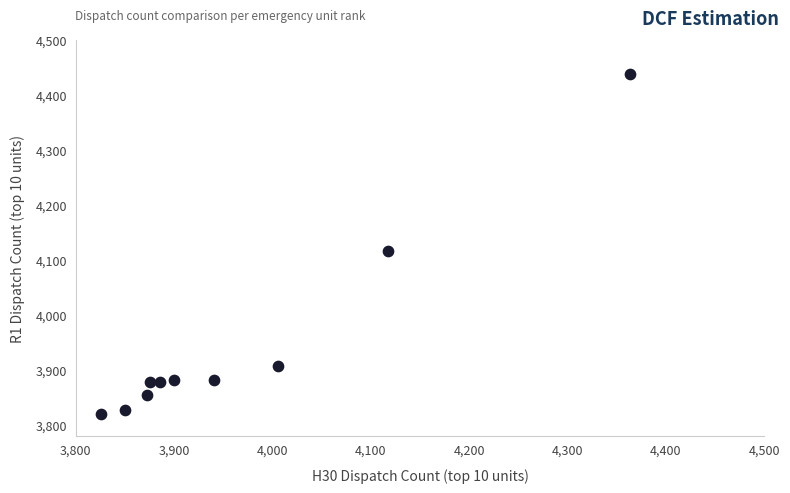

What Y value in the scatter plot is closest to 4128?

4116